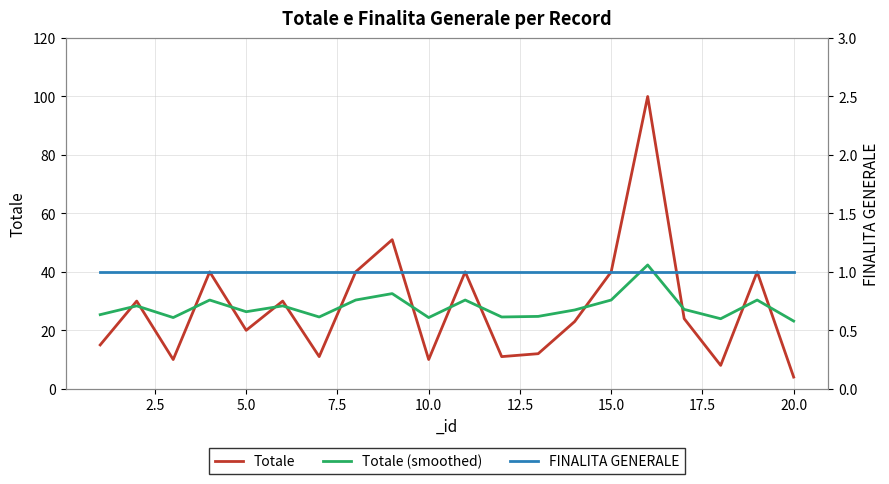

True or false: Totale has a value of 12.7 at 15.0.

False